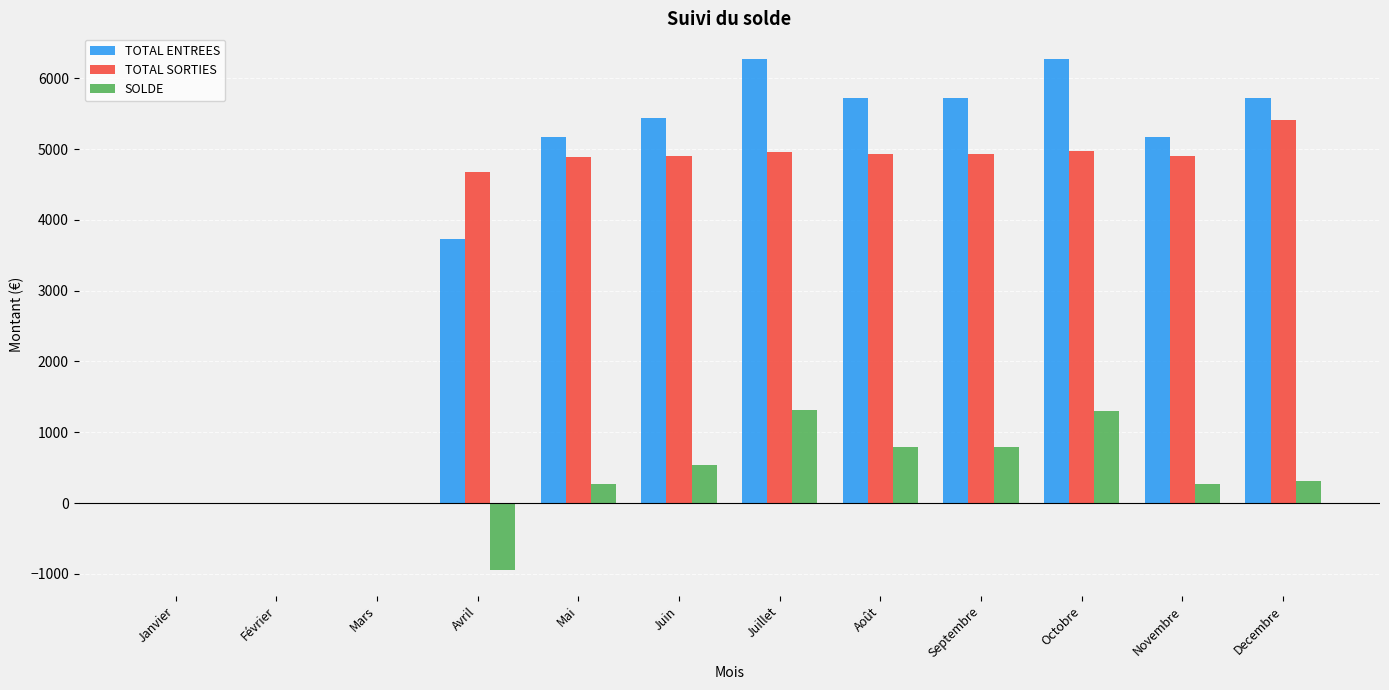

What value does the TOTAL ENTREES series have at Decembre?

5721.0